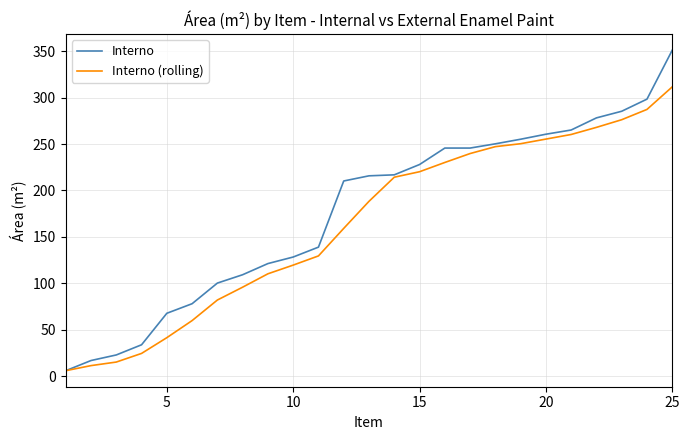

Rank the series by their maximum value, from lowest to highest.

Interno (rolling), Interno